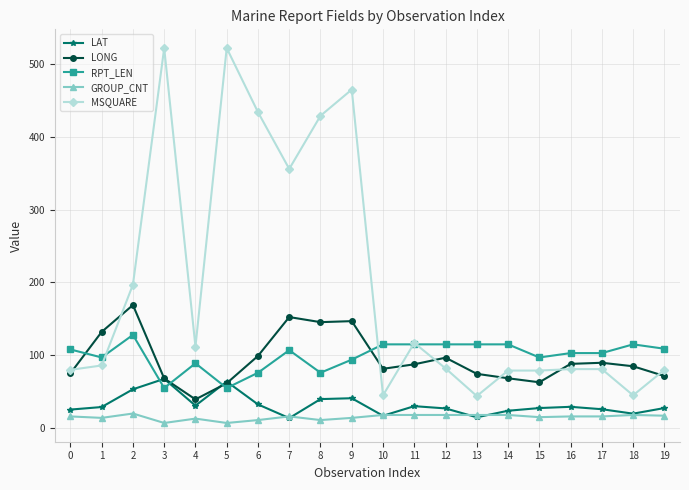

True or false: MSQUARE and LAT cross at least once.

False